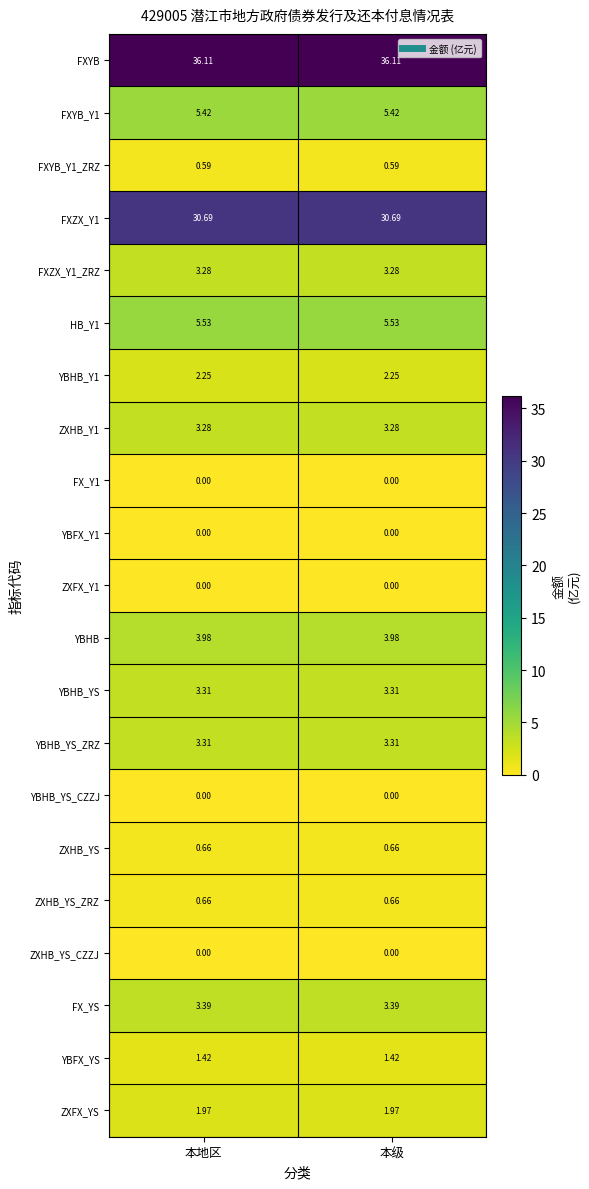

Which series has the largest total across all categories?

FXYB